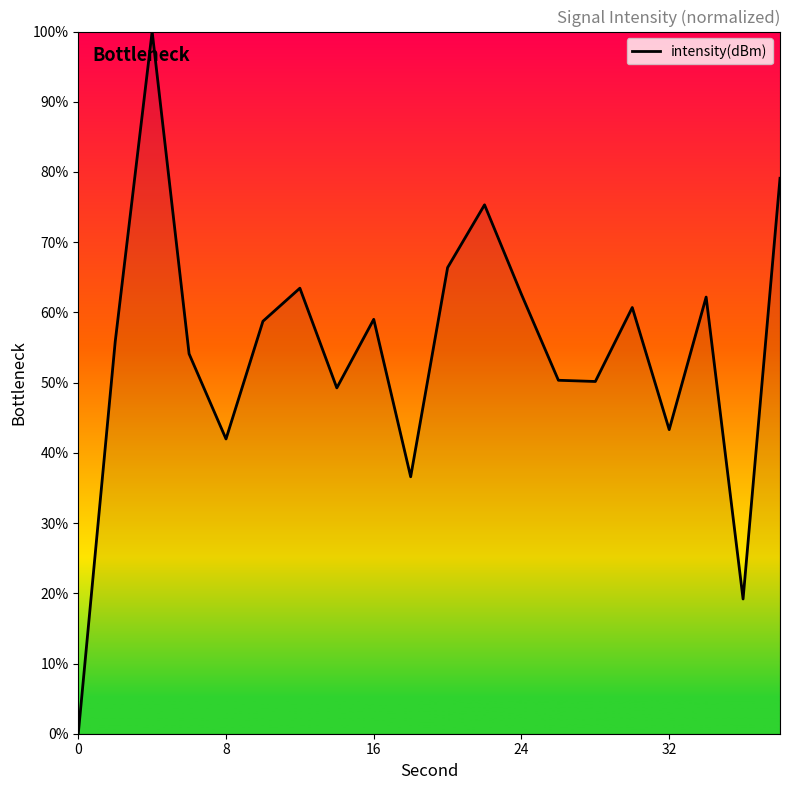

What is the greatest value displayed?

100.0